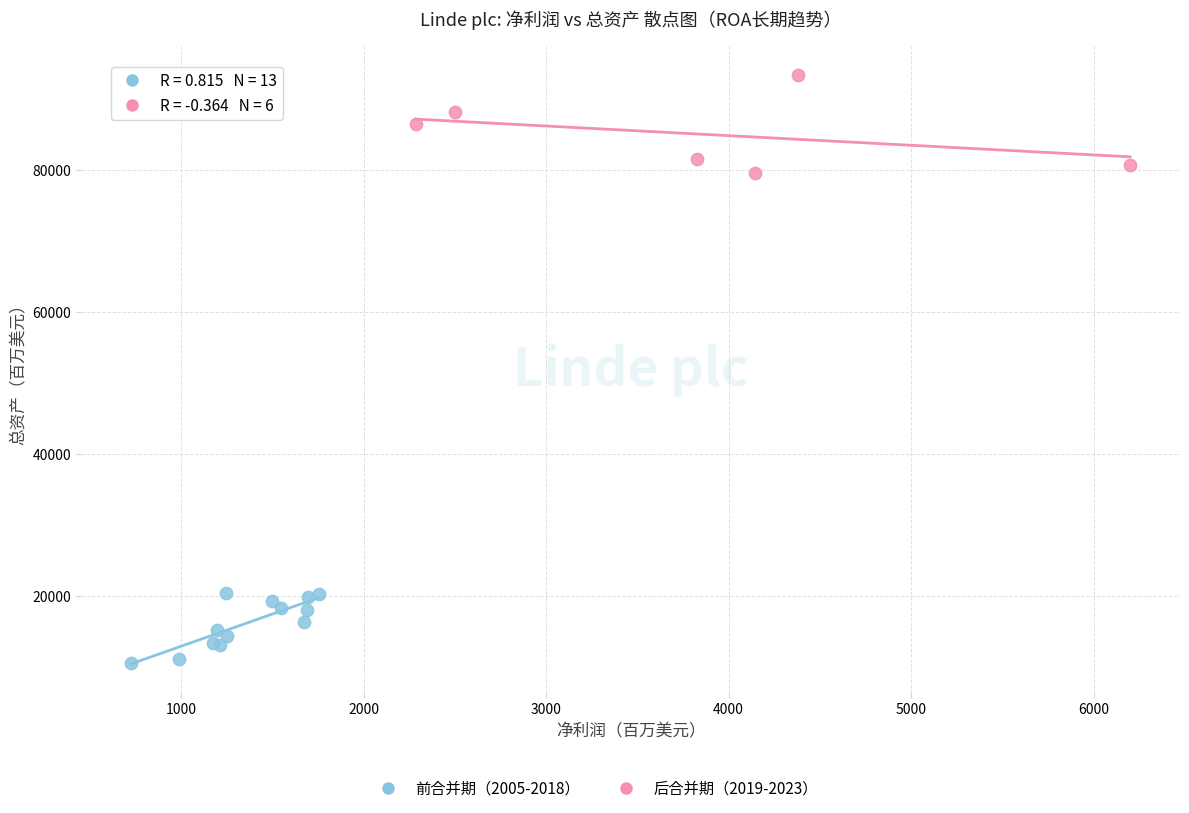

Which series contains the lowest Y value?

前合并期（2005-2018）